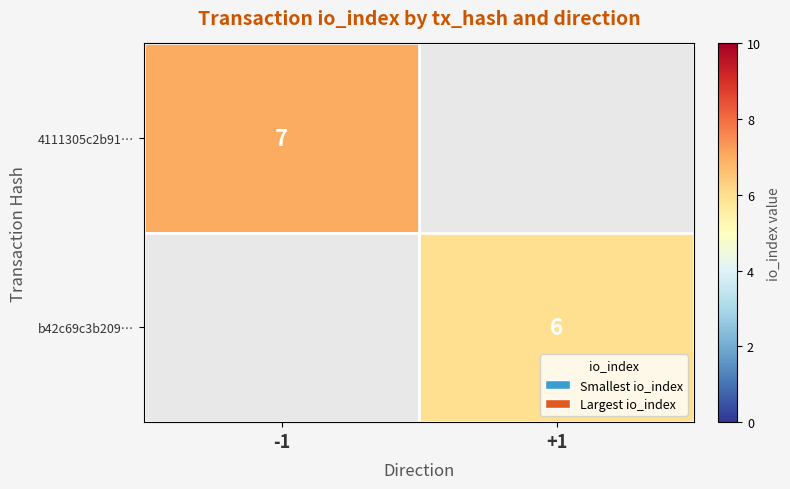

The value of 4111305c2b91… at -1 is 7. True or false?

True